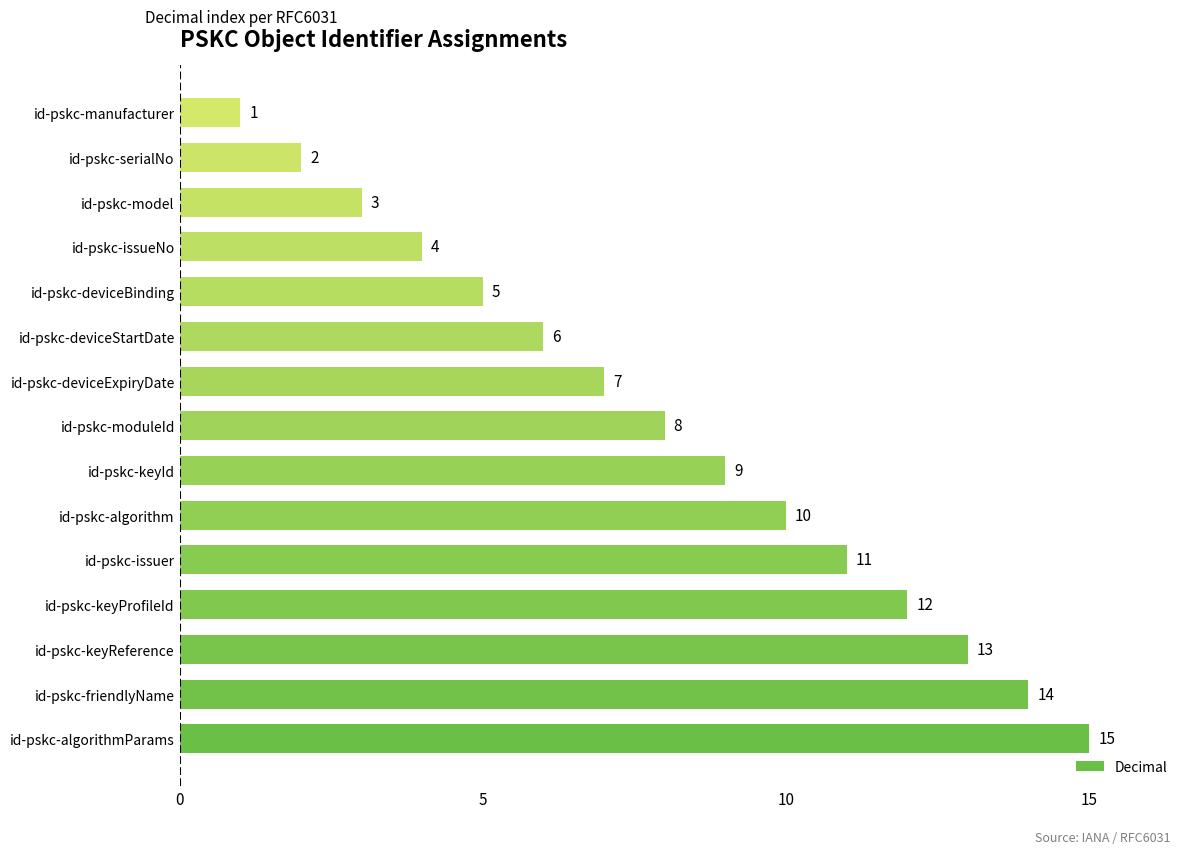

What is the sum of all values?

120